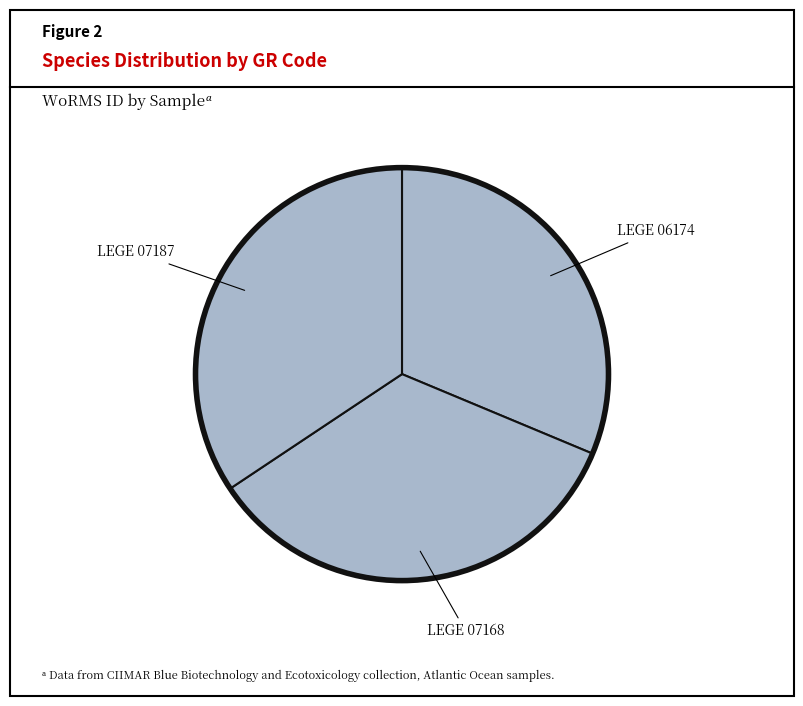

Count the number of slices in the pie.

3